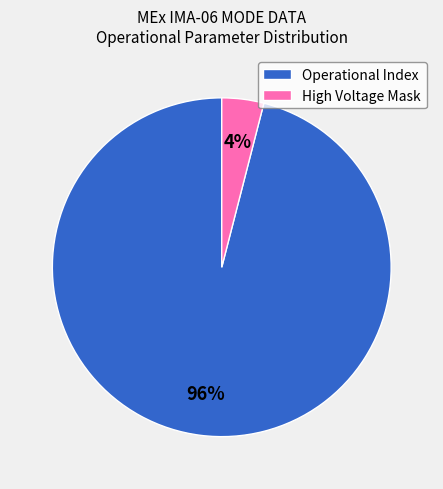

Combined, do Operational Index and High Voltage Mask account for over 50%?

Yes